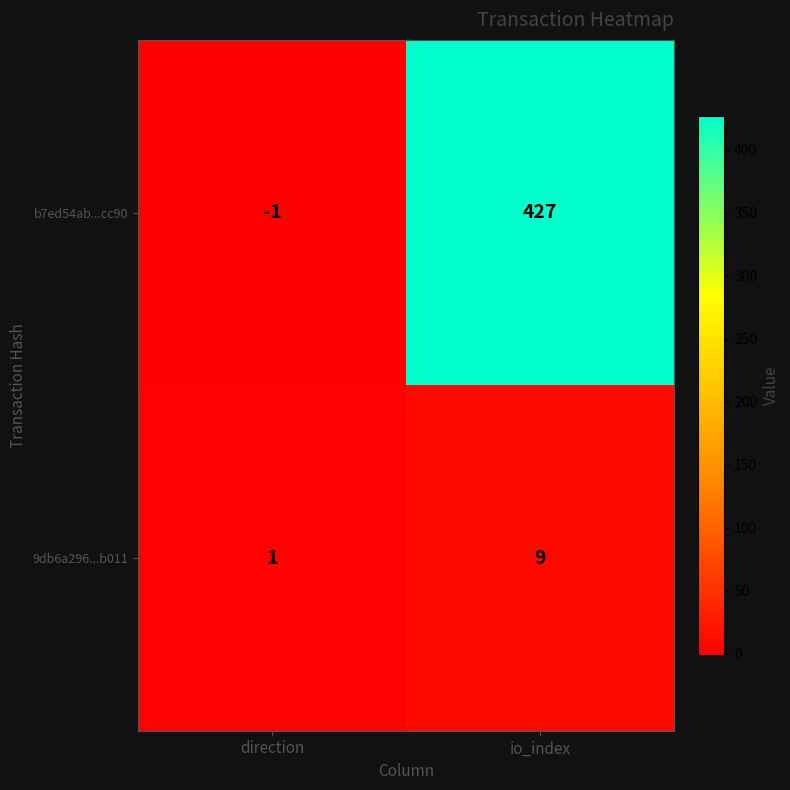

List the series in order of their overall mean, highest first.

b7ed54ab...cc90, 9db6a296...b011